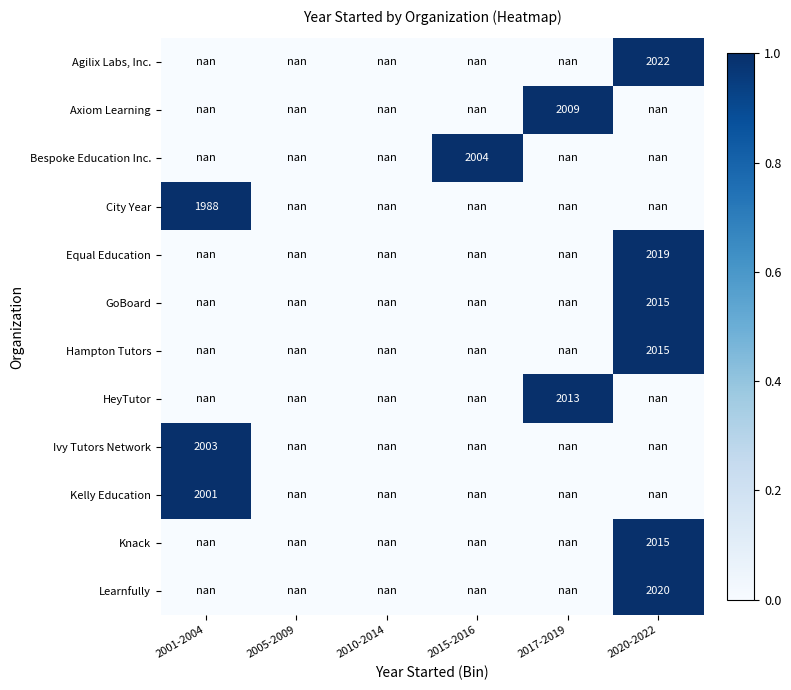

Is the value of Ivy Tutors Network at 2015-2016 greater than the value of Kelly Education at 2010-2014?

No